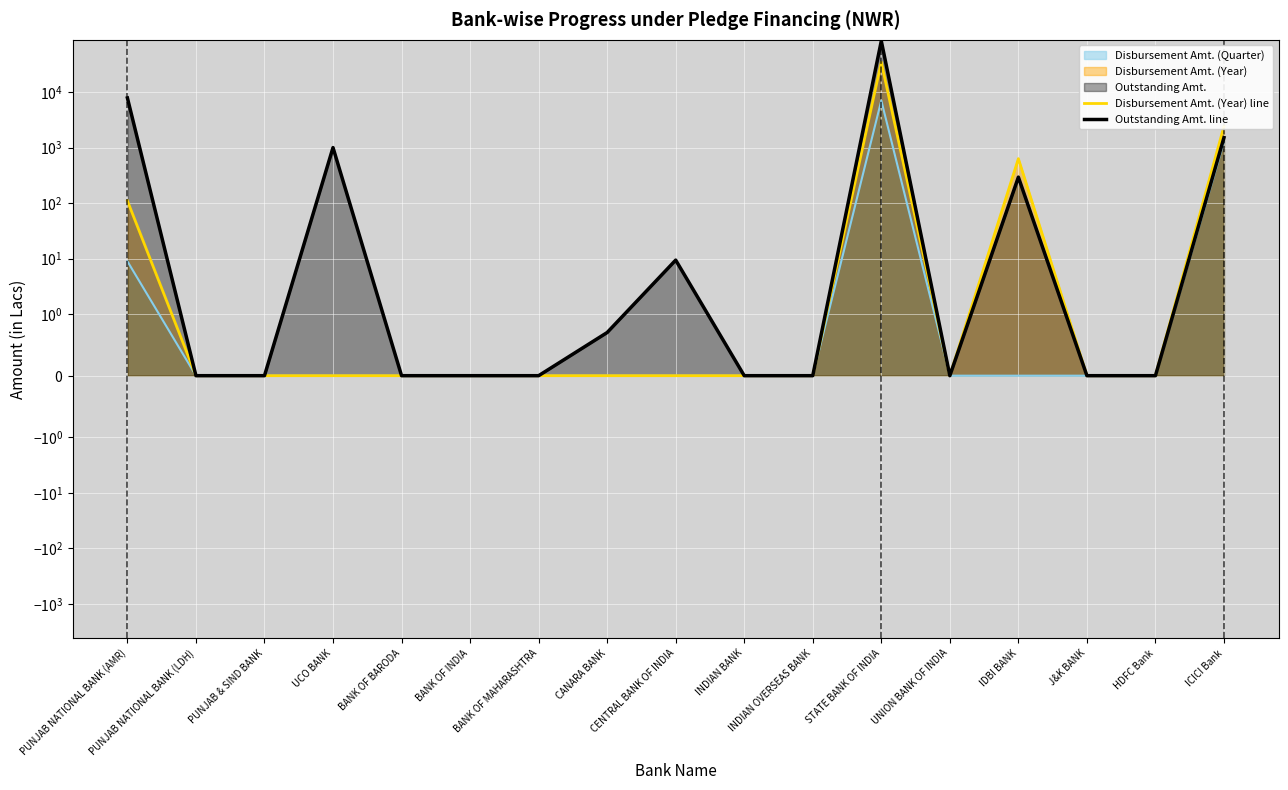

True or false: Outstanding Amt. line and Disbursement Amt. (Year) line cross at least once.

False